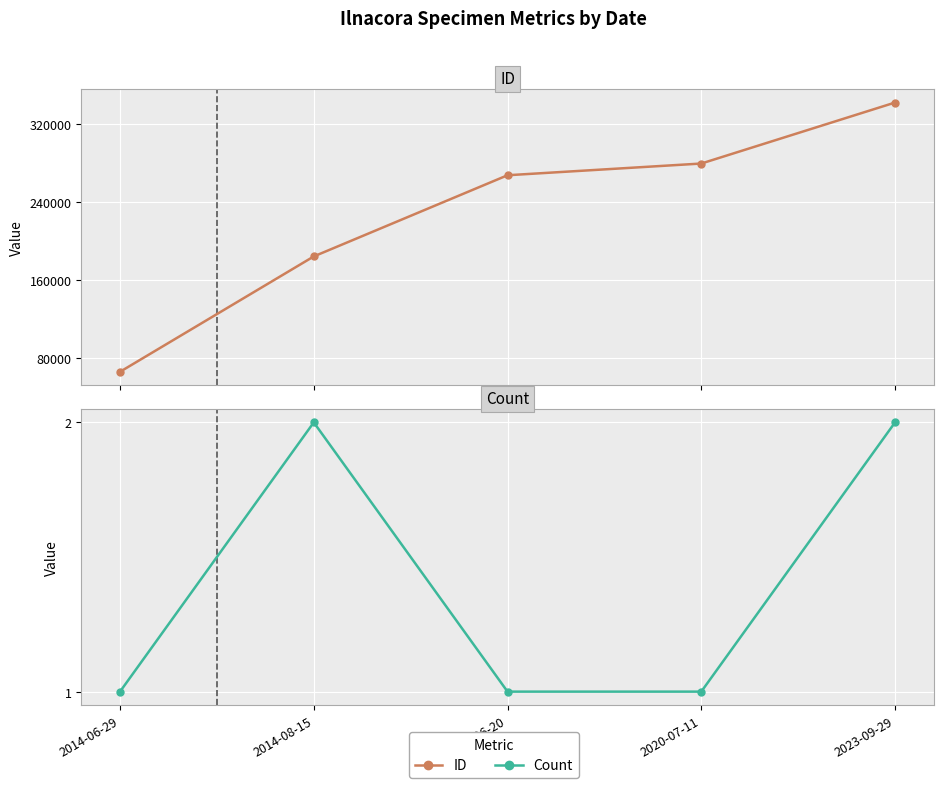

How many values in the Count series exceed 1?

2